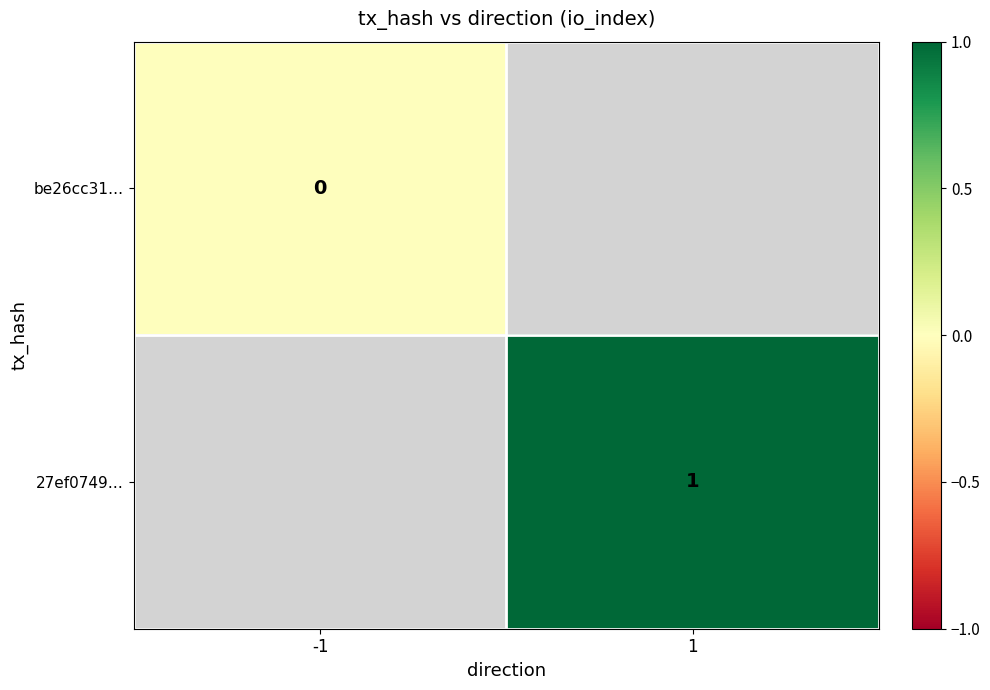

The 27ef0749… series shows 1 at 1. True or false?

True